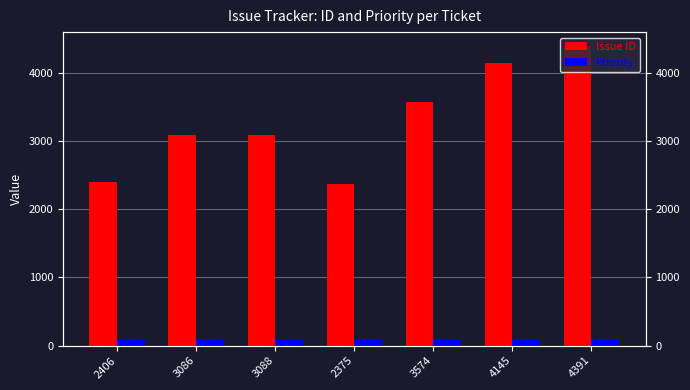

Which has a higher value, 2406 or 2375?

2406